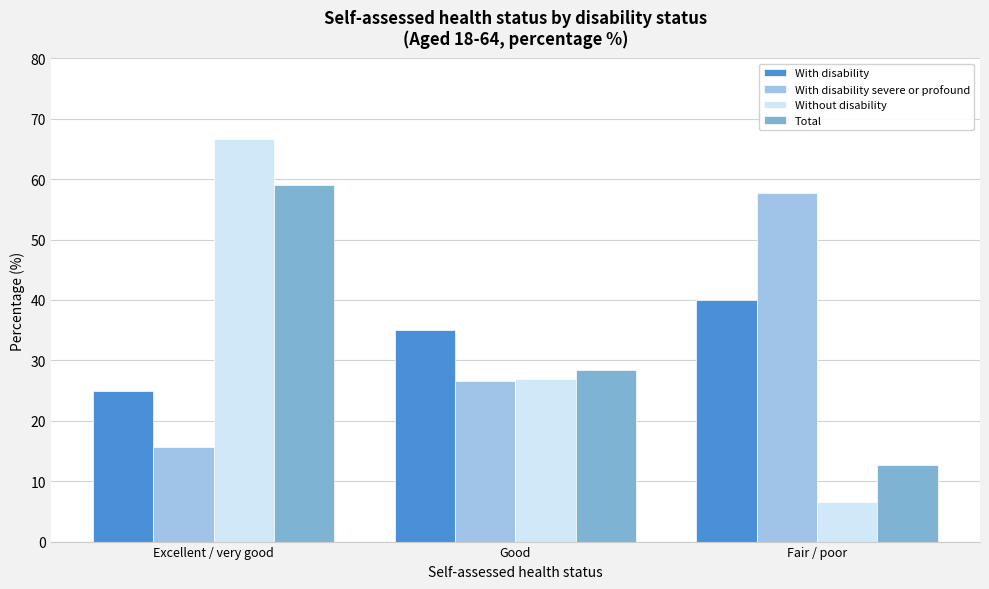

Reading right to left, extract all data points from this chart.

With disability: Fair / poor=40.0	Good=35.0	Excellent / very good=25.0
With disability severe or profound: Fair / poor=57.7	Good=26.6	Excellent / very good=15.7
Without disability: Fair / poor=6.5	Good=26.9	Excellent / very good=66.6
Total: Fair / poor=12.6	Good=28.4	Excellent / very good=59.0